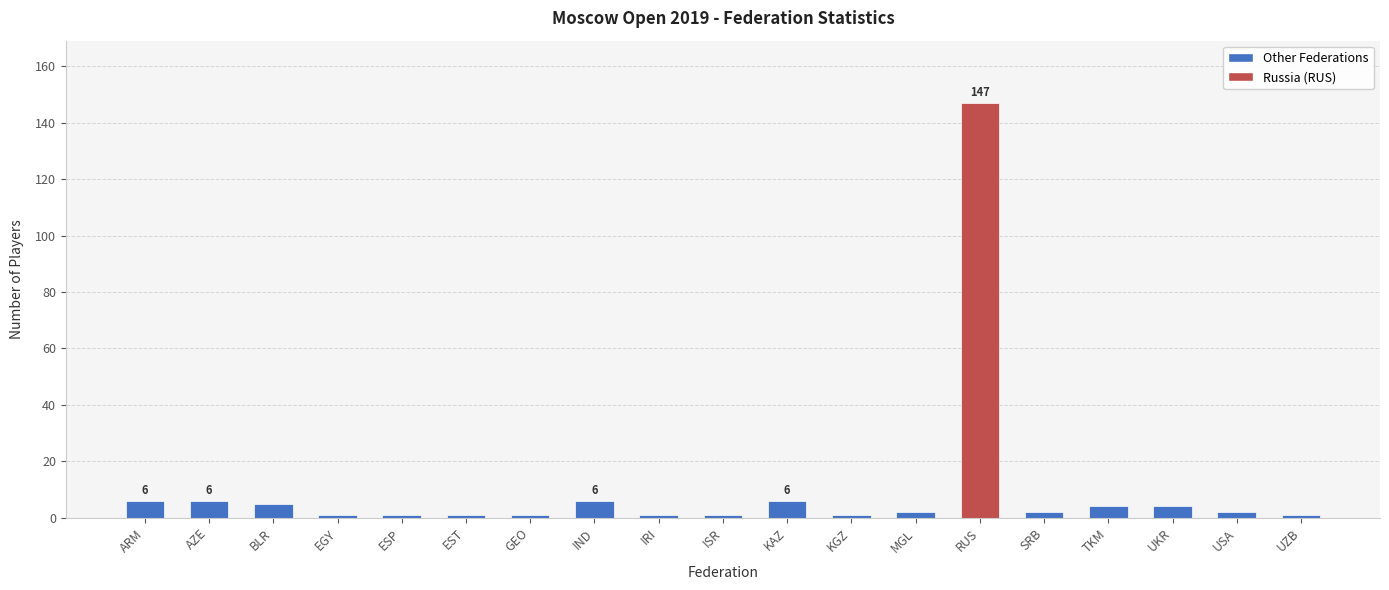

Does the chart contain any negative values?

No